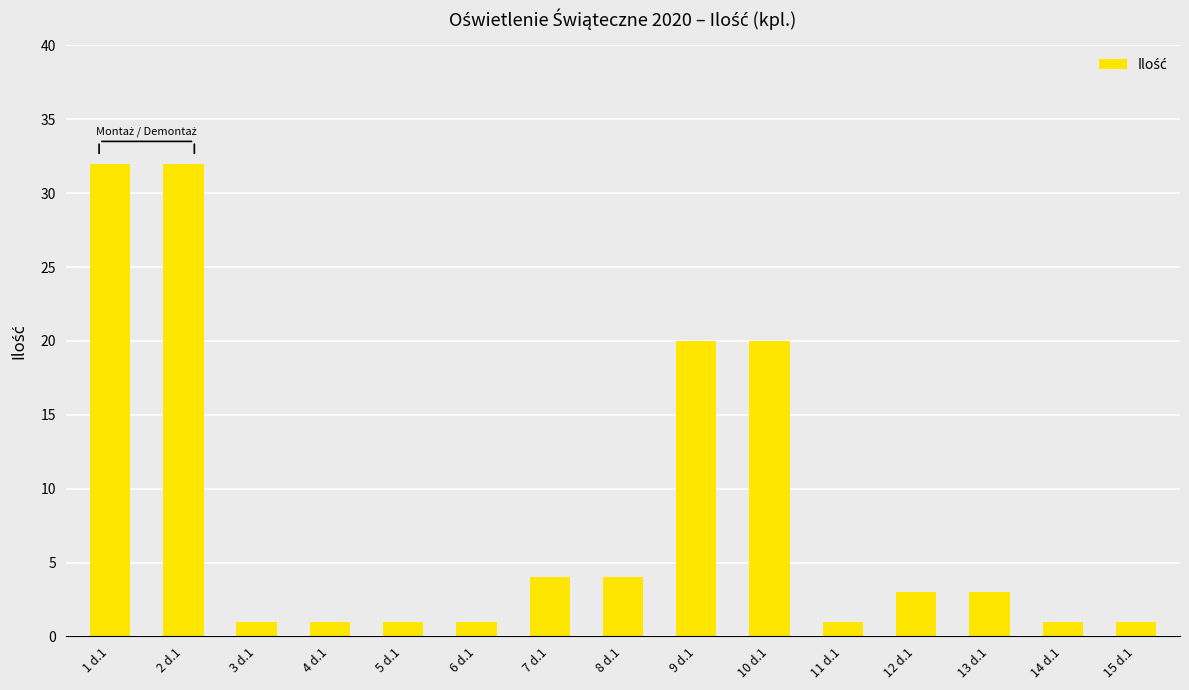

What is the value of the 4th bar from the left?

1